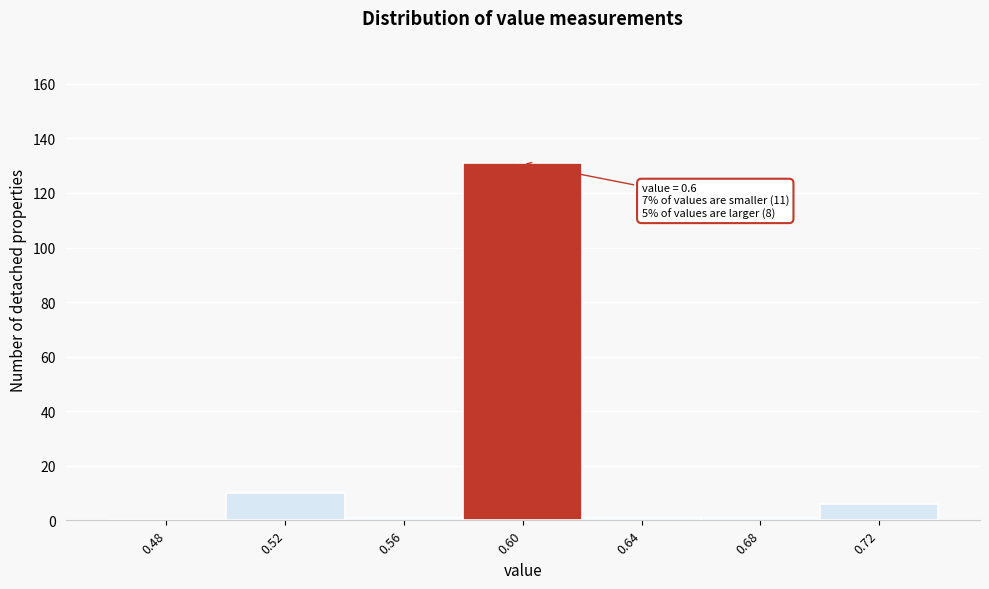

Over which range of the x-axis is the bar tallest?

0.58 to 0.62